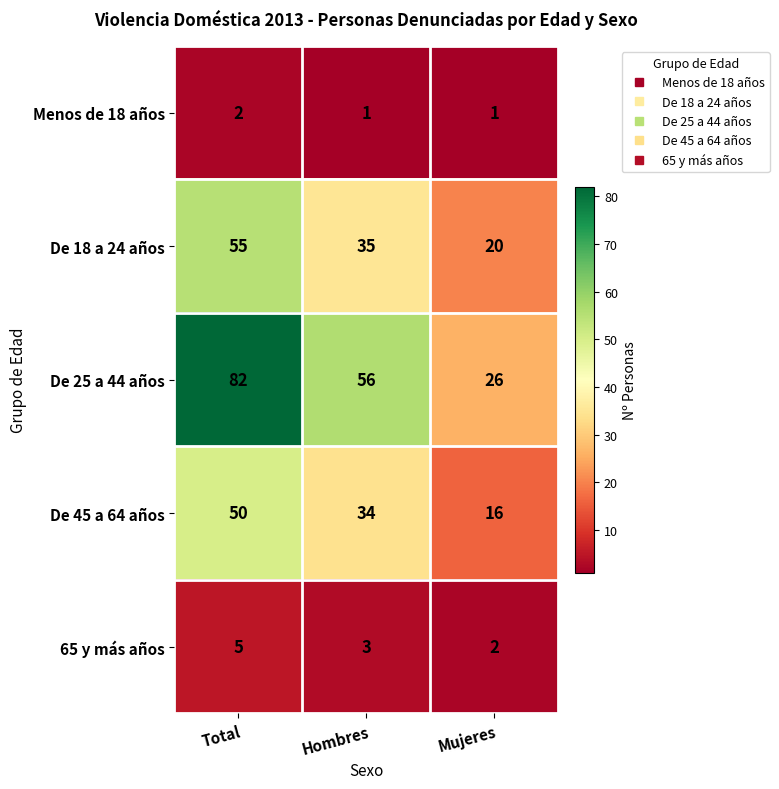

What is the difference between the De 18 a 24 años values at Hombres and Mujeres?

15